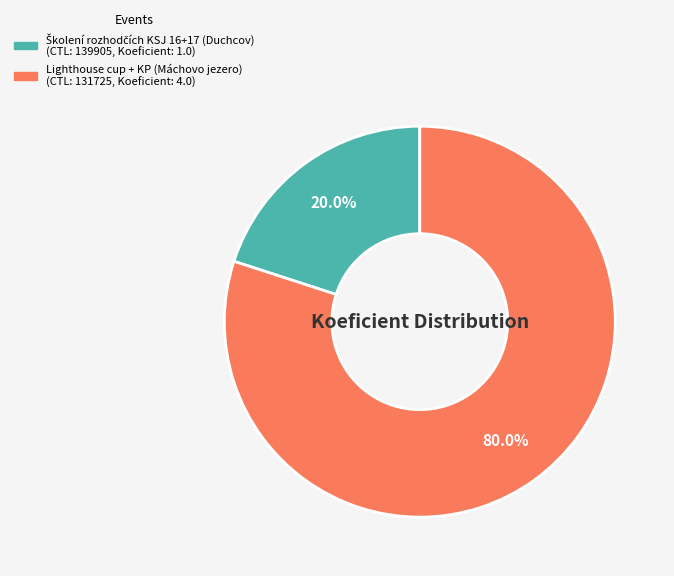

Is there a majority slice in this chart?

Yes